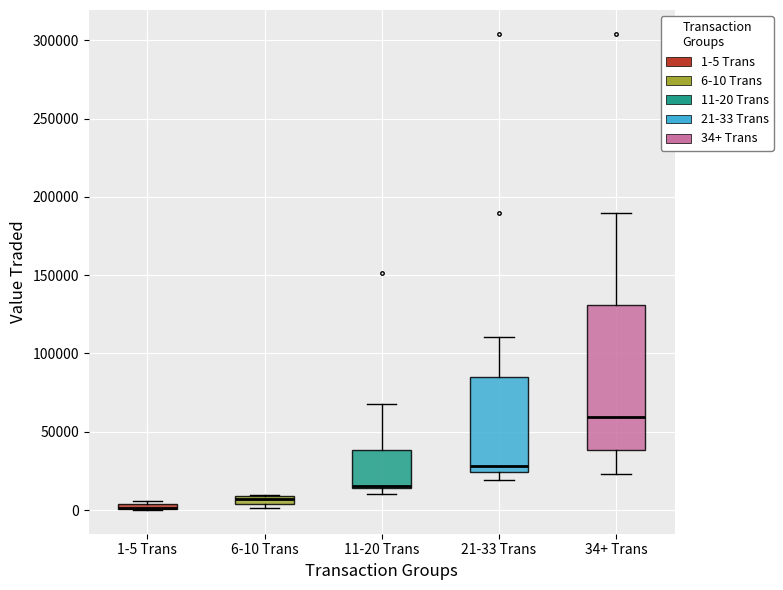

Where is the upper edge of the box for 6-10 Trans on the y-axis? The values are not printed on the chart, so give them approximately, as read against the axis.

10000